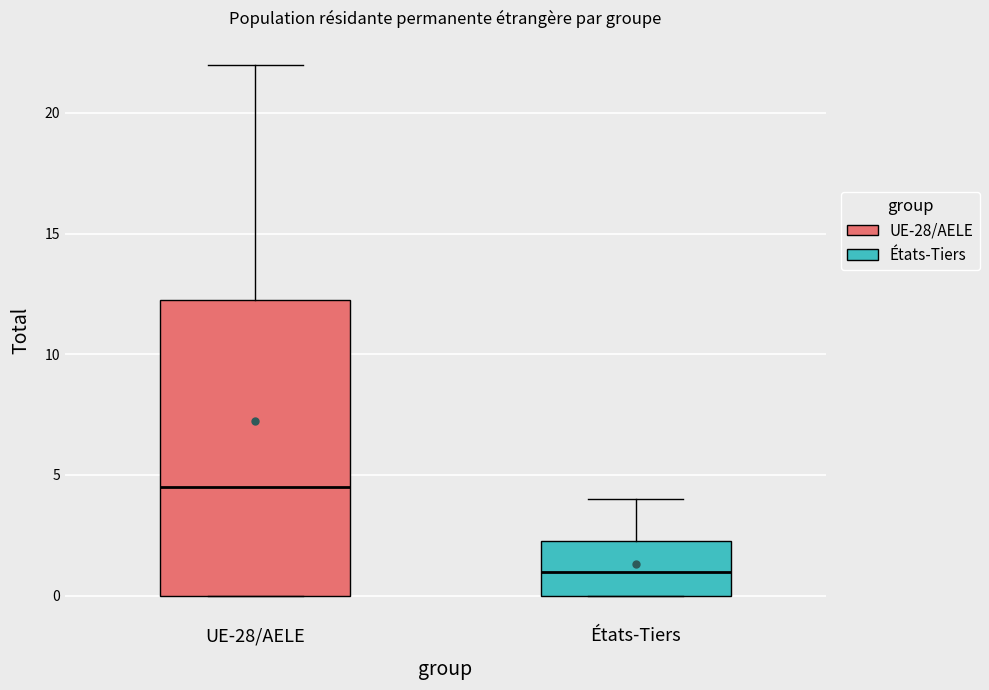

Where does the upper whisker of the box for UE-28/AELE end on the y-axis? The values are not printed on the chart, so give them approximately, as read against the axis.

22.0